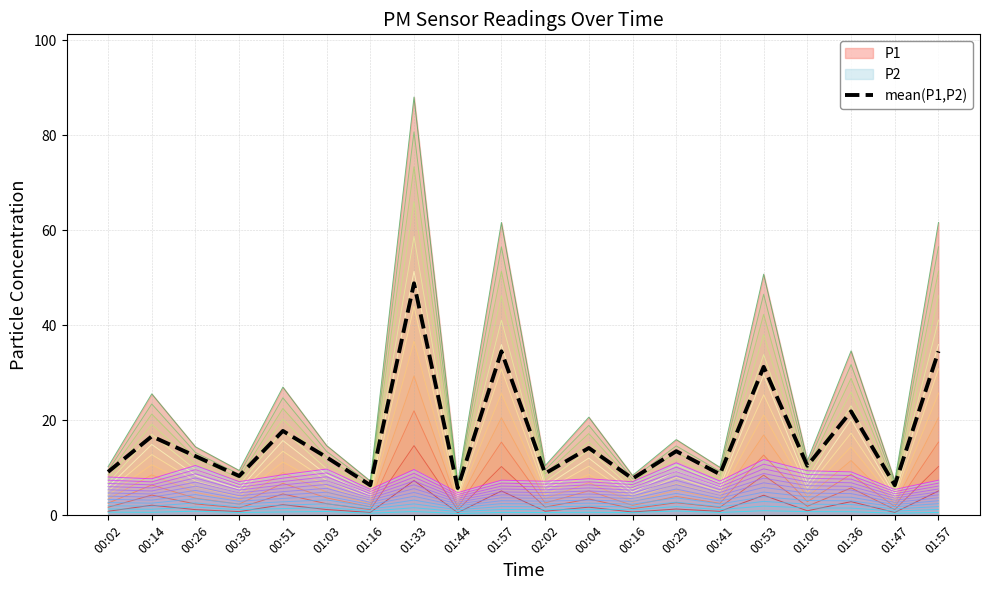

What is the sum of all values?

329.4